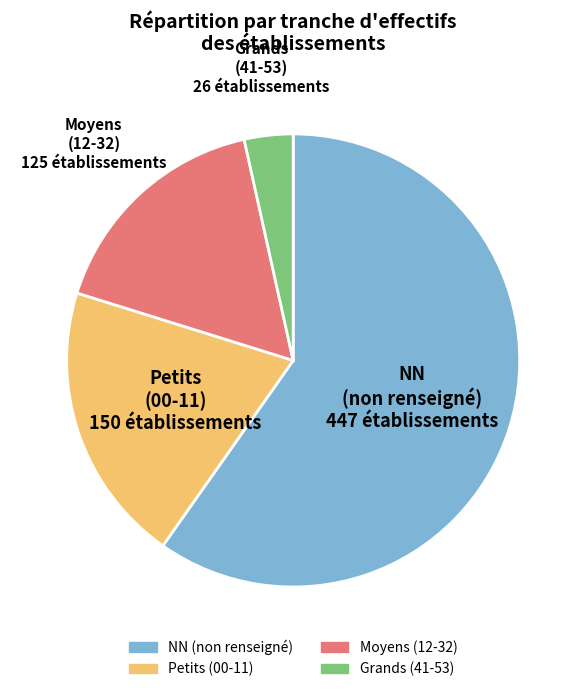

Is there any slice that represents more than half of the pie?

Yes